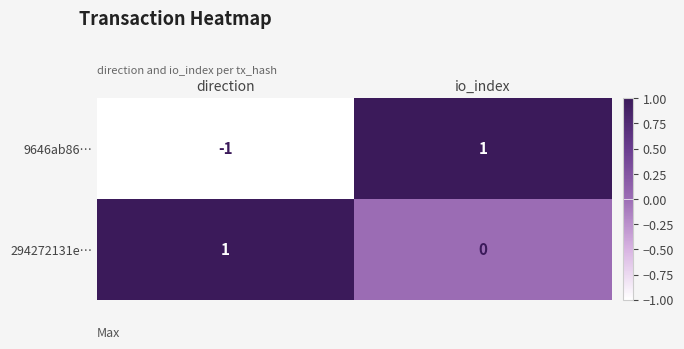

Which series has the largest range (max minus min)?

9646ab86…